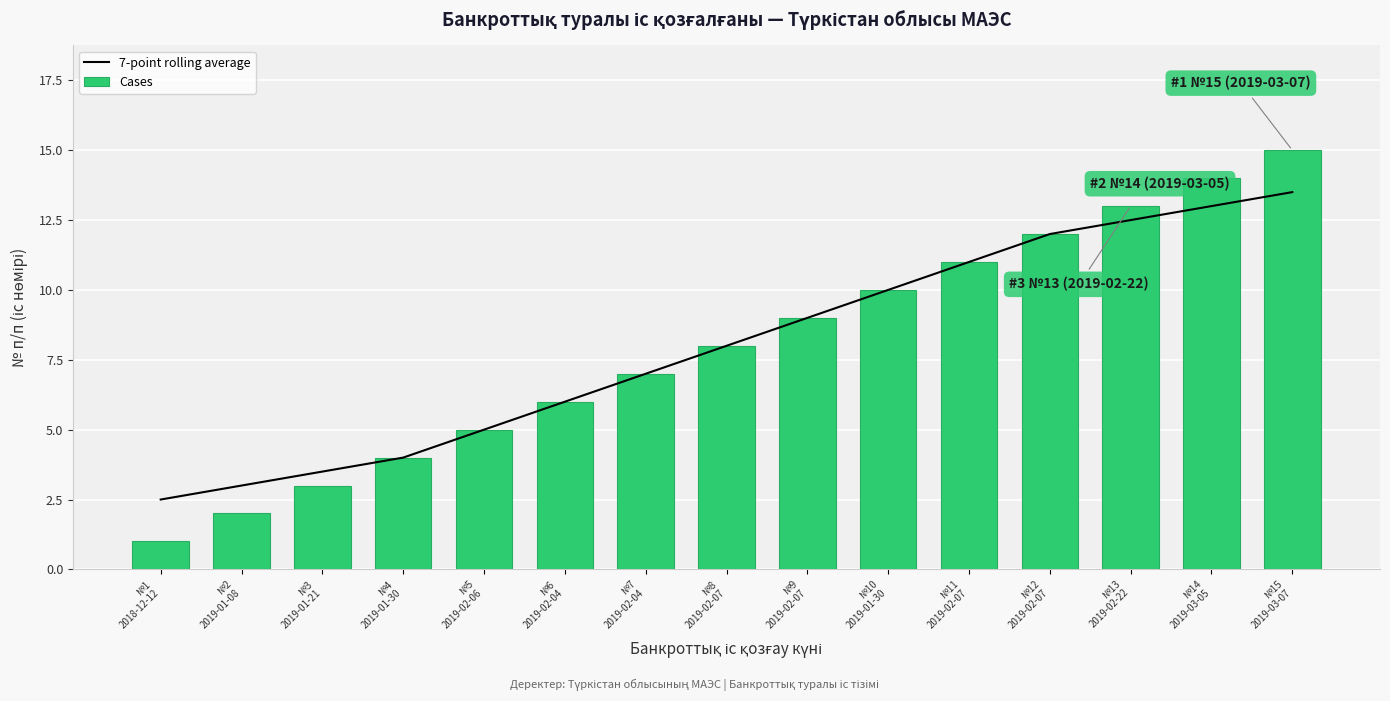

What is the difference between the second highest and second lowest values in the Cases series?

12